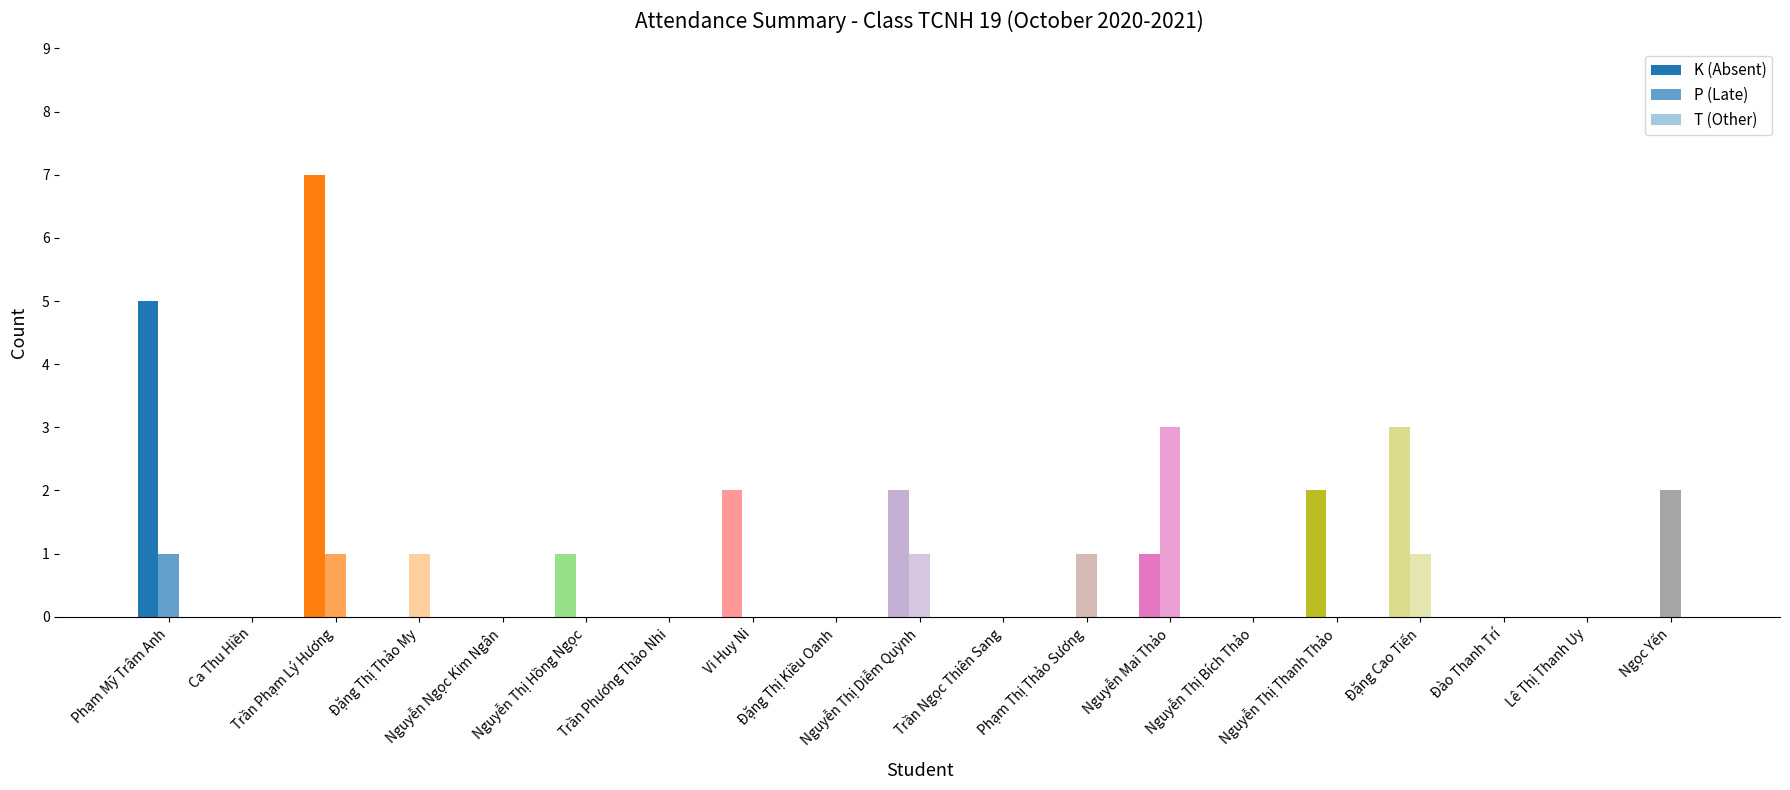

How many series are shown in this chart?

2